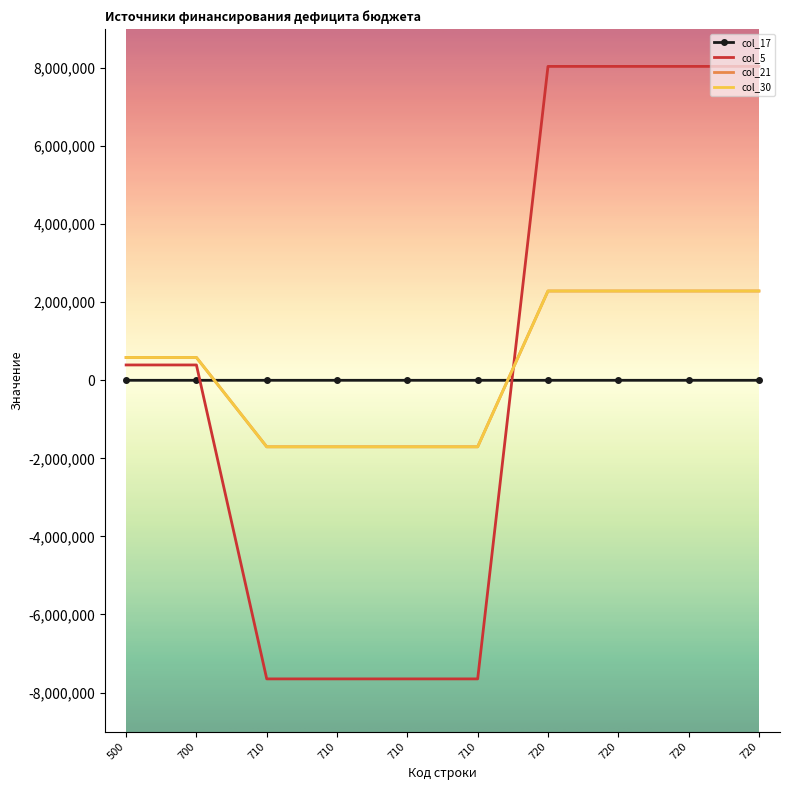

What is the approximate value of col_5 at 710?

-7650213.0